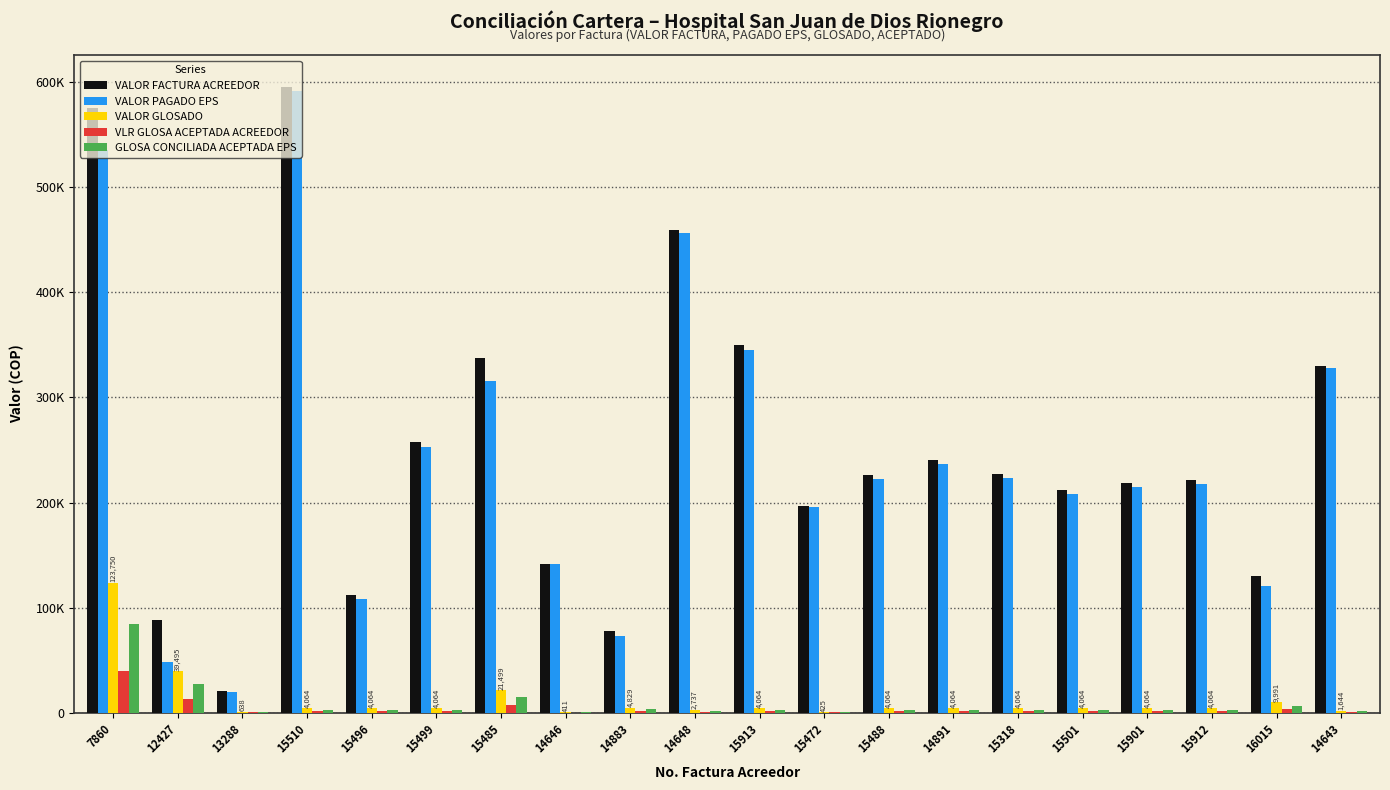

What are all the series names shown in the legend?

VALOR FACTURA ACREEDOR, VALOR PAGADO EPS, VALOR GLOSADO, VLR GLOSA ACEPTADA ACREEDOR, GLOSA CONCILIADA ACEPTADA EPS